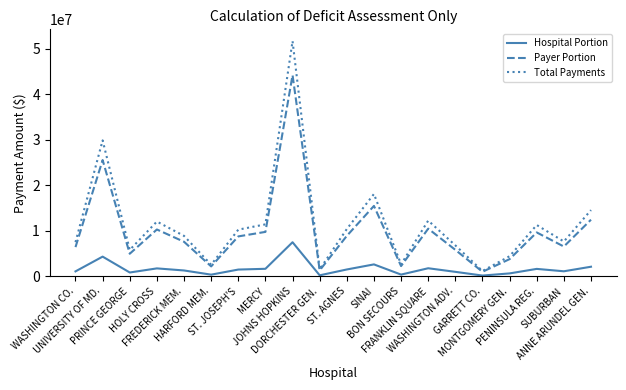

At PRINCE GEORGE, list the series in order from largest to smallest.

Total Payments, Payer Portion, Hospital Portion